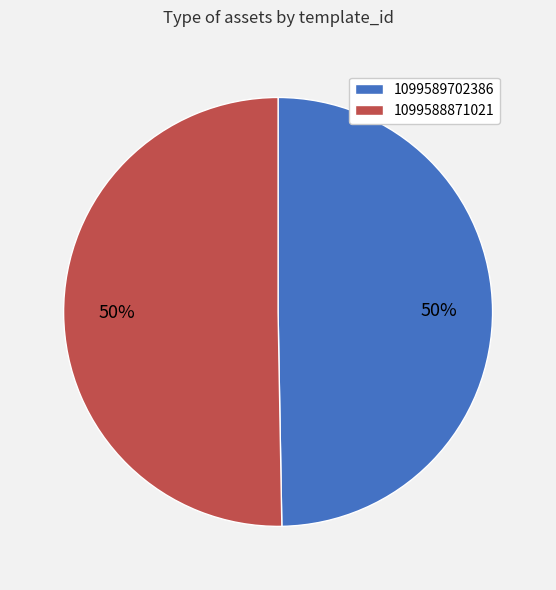

What is the smallest slice in the pie chart?

1099589702386